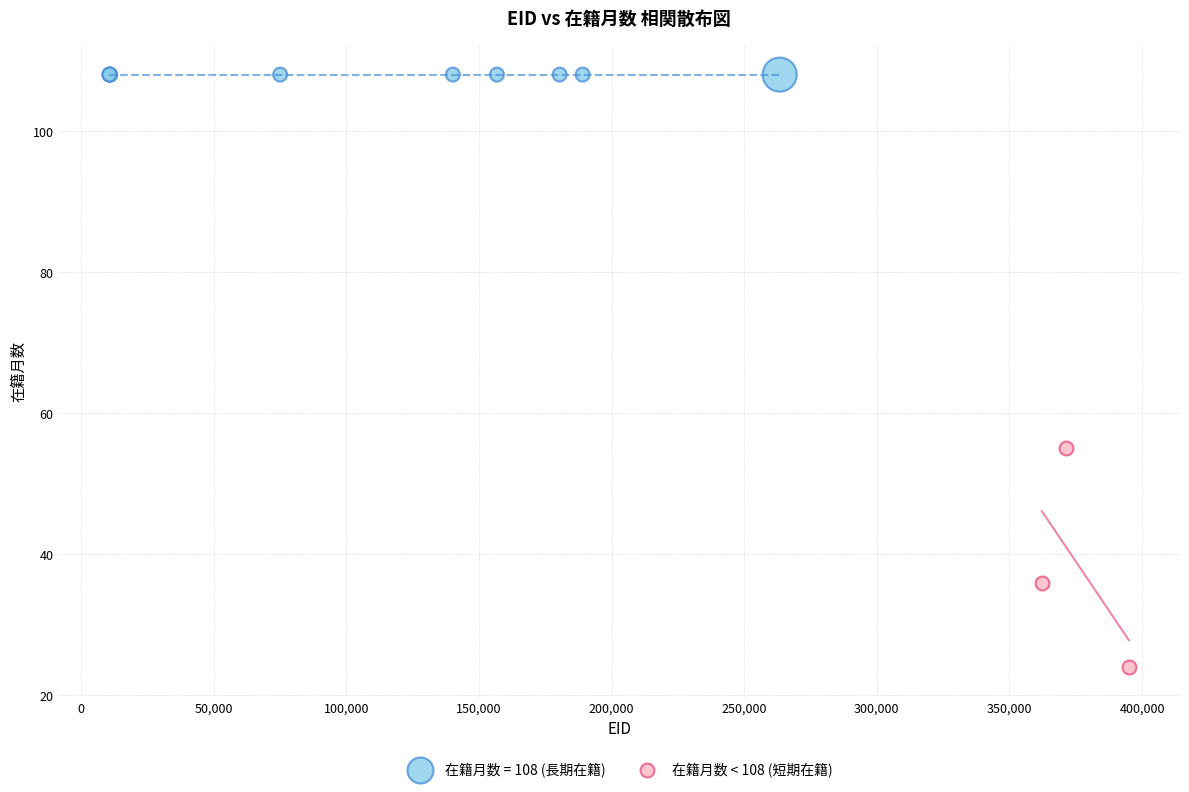

Which series reaches the minimum Y coordinate?

在籍月数 < 108 (短期在籍)